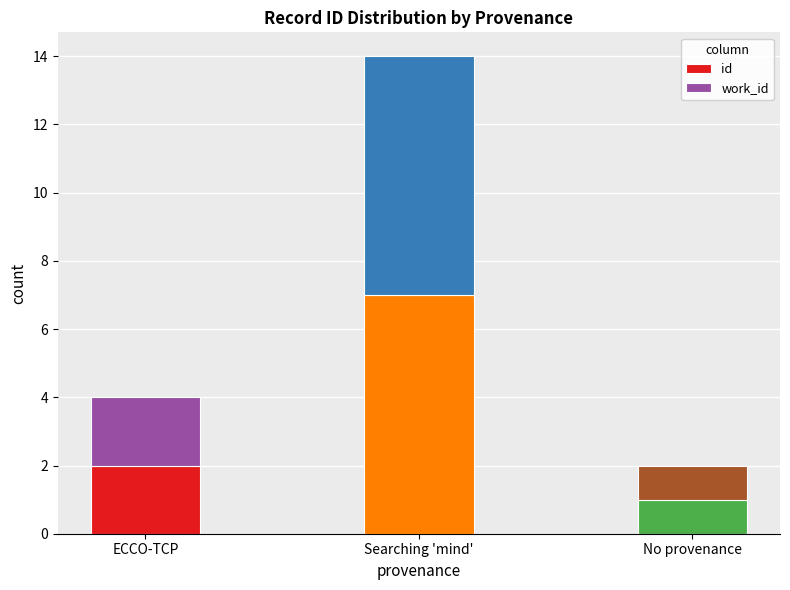

Rank the categories by id value from lowest to highest.

No provenance, ECCO-TCP, Searching 'mind'